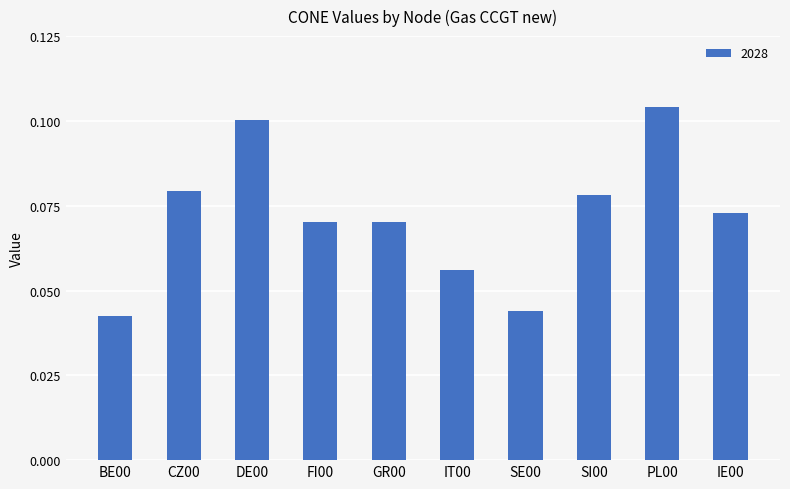

Does the chart contain any negative values?

No